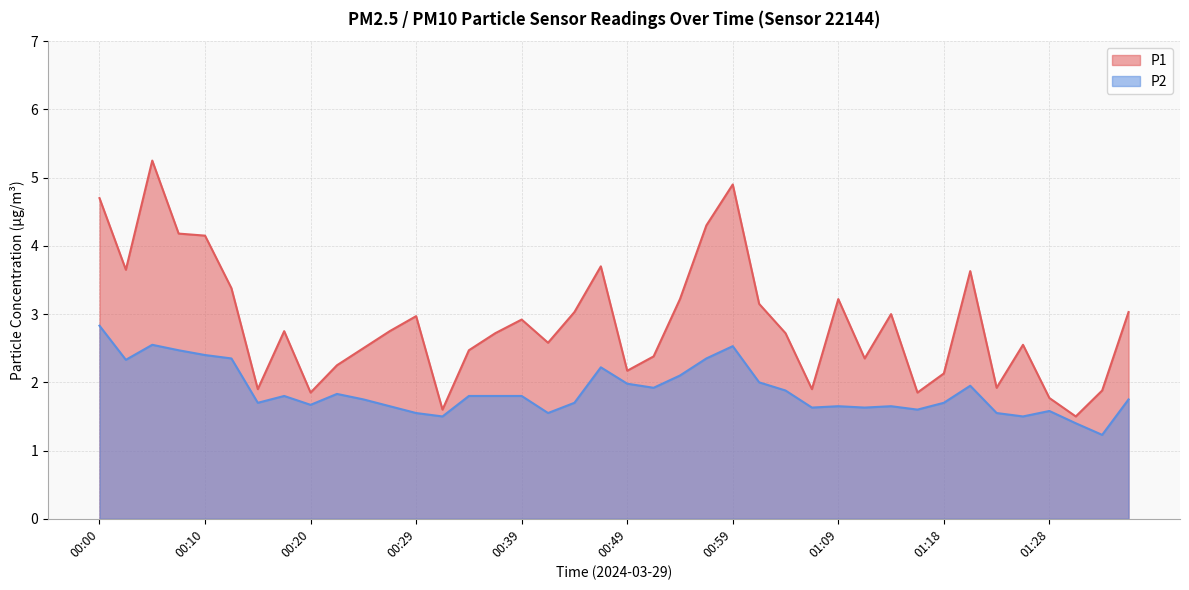

Rank the series by their average value, from highest to lowest.

P1, P2